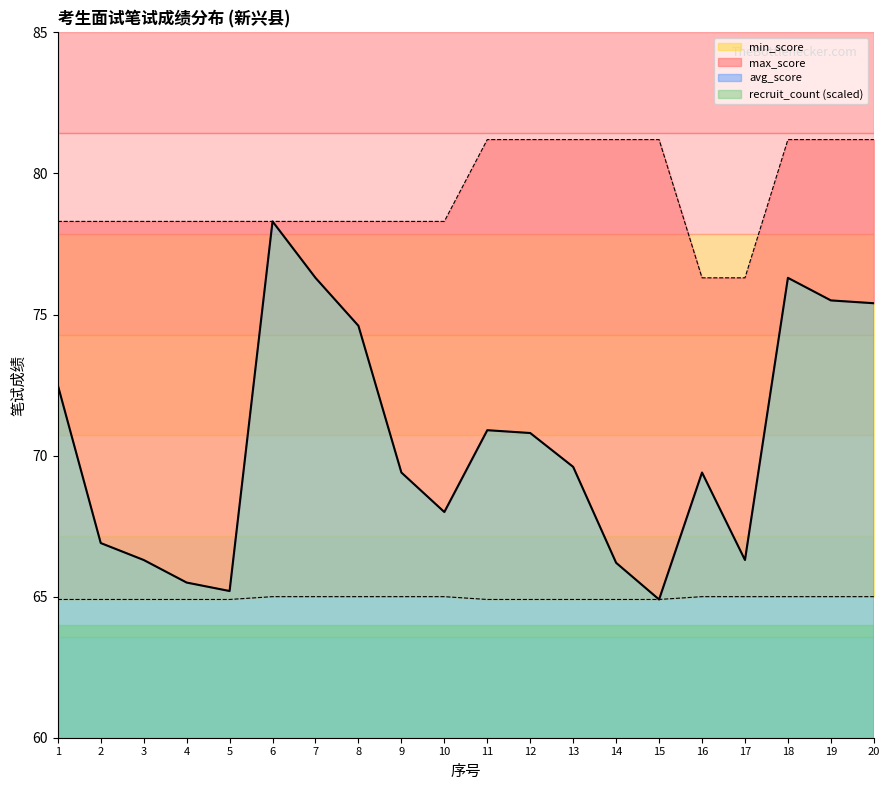

Does the chart have visible grid lines?

No